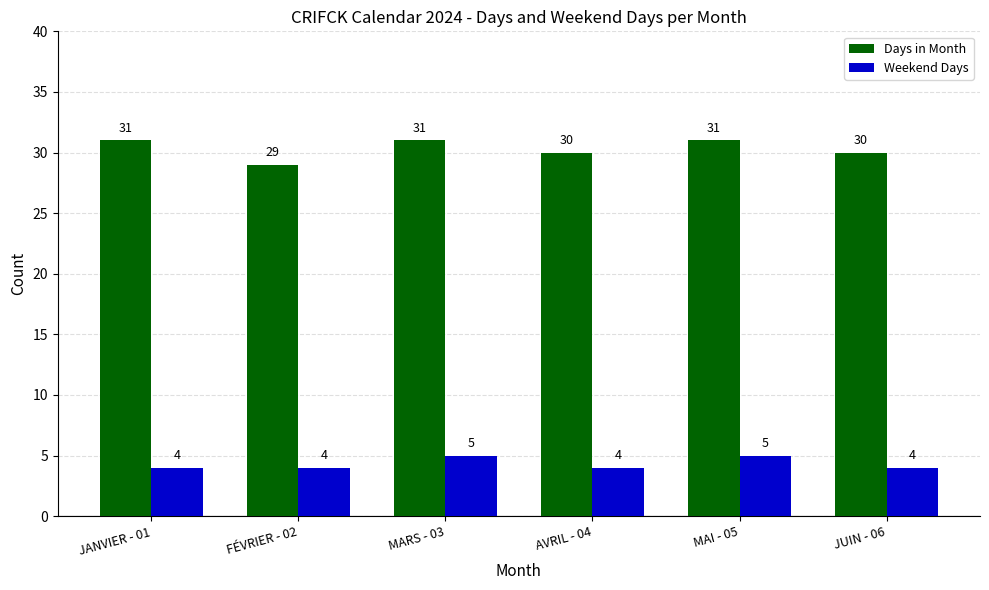

How many bars are there in each group?

2